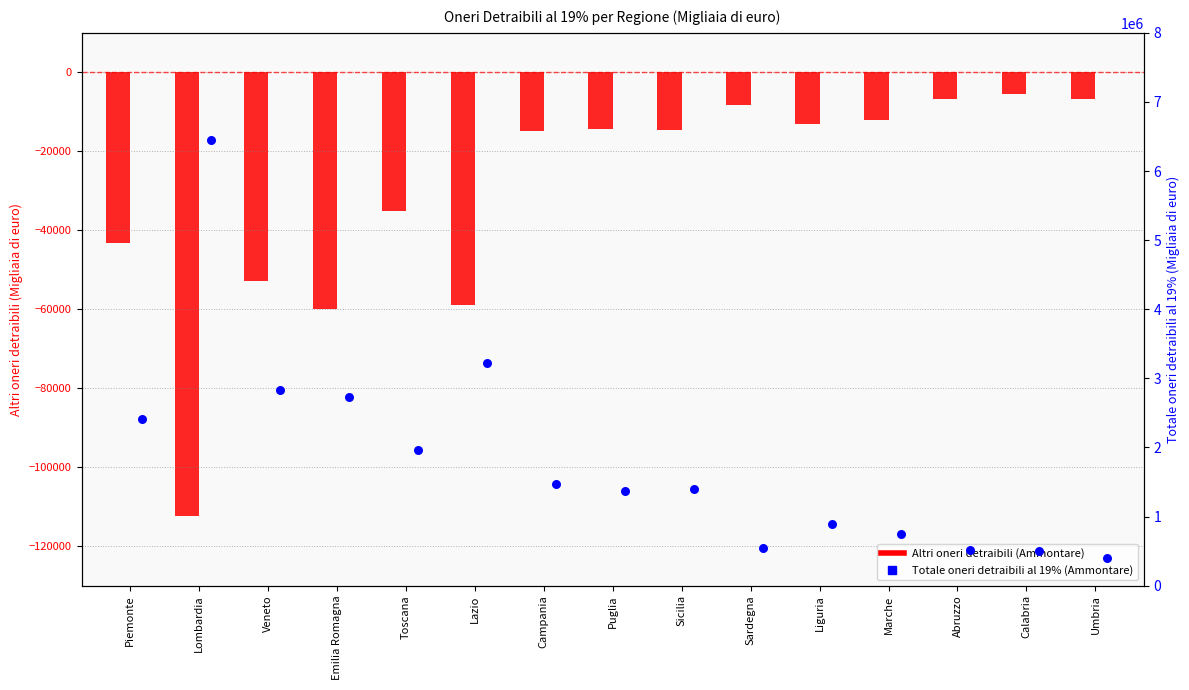

What is the total value across all series at Abruzzo?

502153